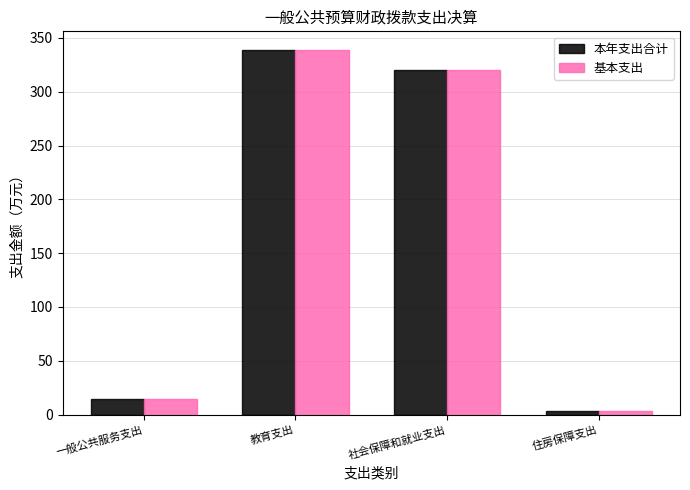

What is the value of the 本年支出合计 bar at the 1st from the left?

14.7